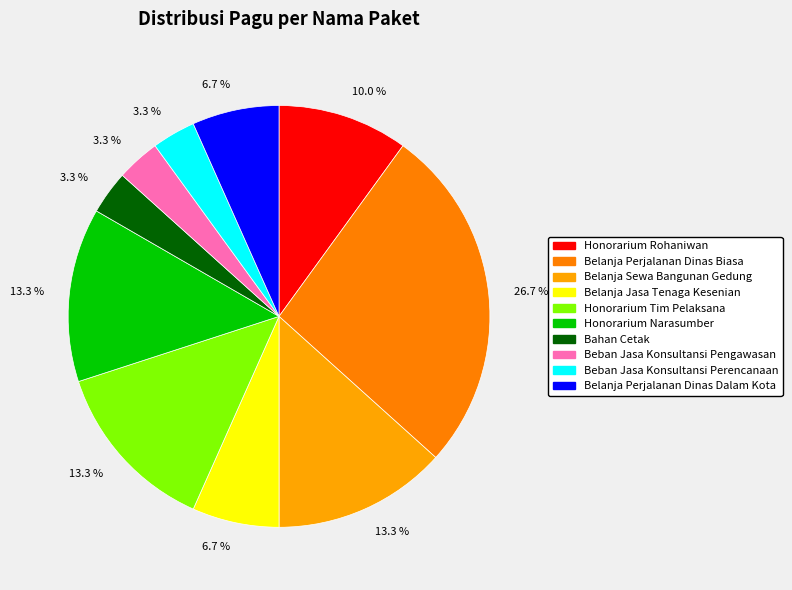

Count the number of slices in the pie.

10